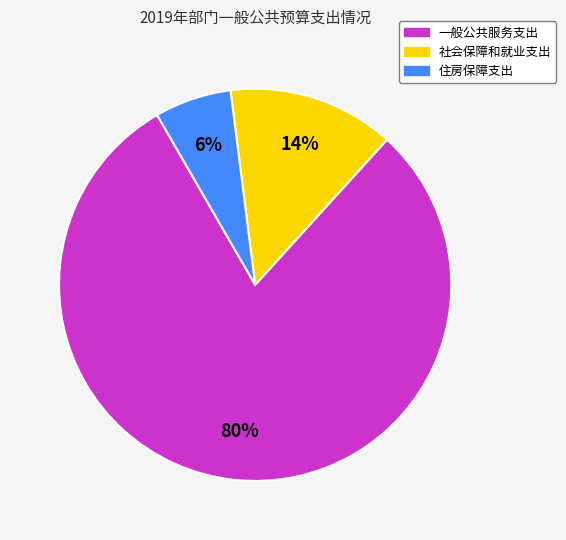

Which slice represents more than half of the pie?

一般公共服务支出